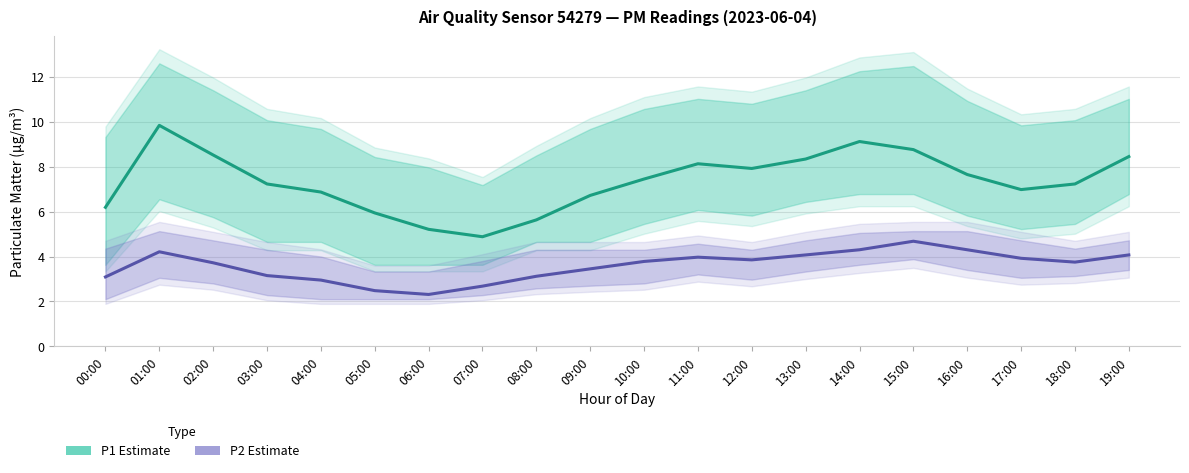

Reading right to left, list all the values displayed in this chart.

P1 Estimate: 8.4	7.2	7.0	7.7	8.8	9.1	8.3	7.9	8.1	7.5	6.7	5.6	4.9	5.2	5.9	6.9	7.2	8.5	9.8	6.2
P2 Estimate: 4.1	3.8	3.9	4.3	4.7	4.3	4.1	3.9	4.0	3.8	3.5	3.1	2.7	2.3	2.5	3.0	3.1	3.7	4.2	3.1